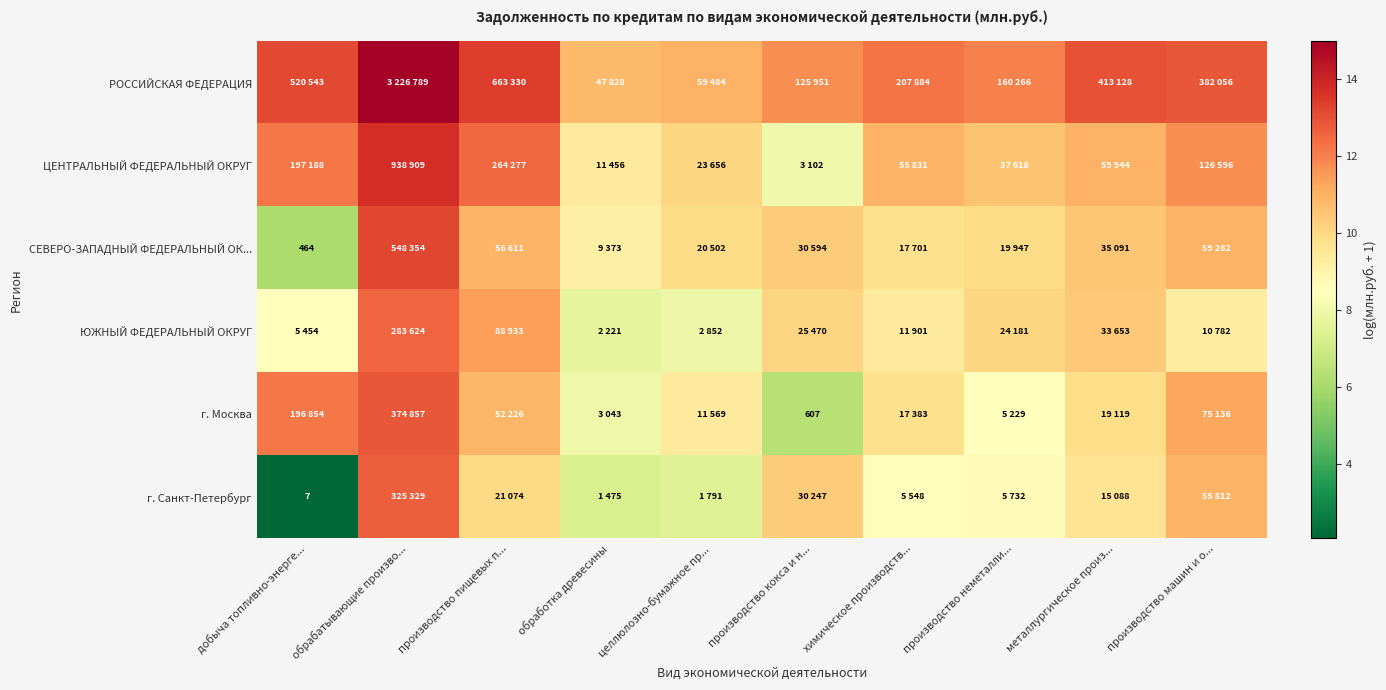

At which category is the sum across all series the highest?

обрабатывающие произво...